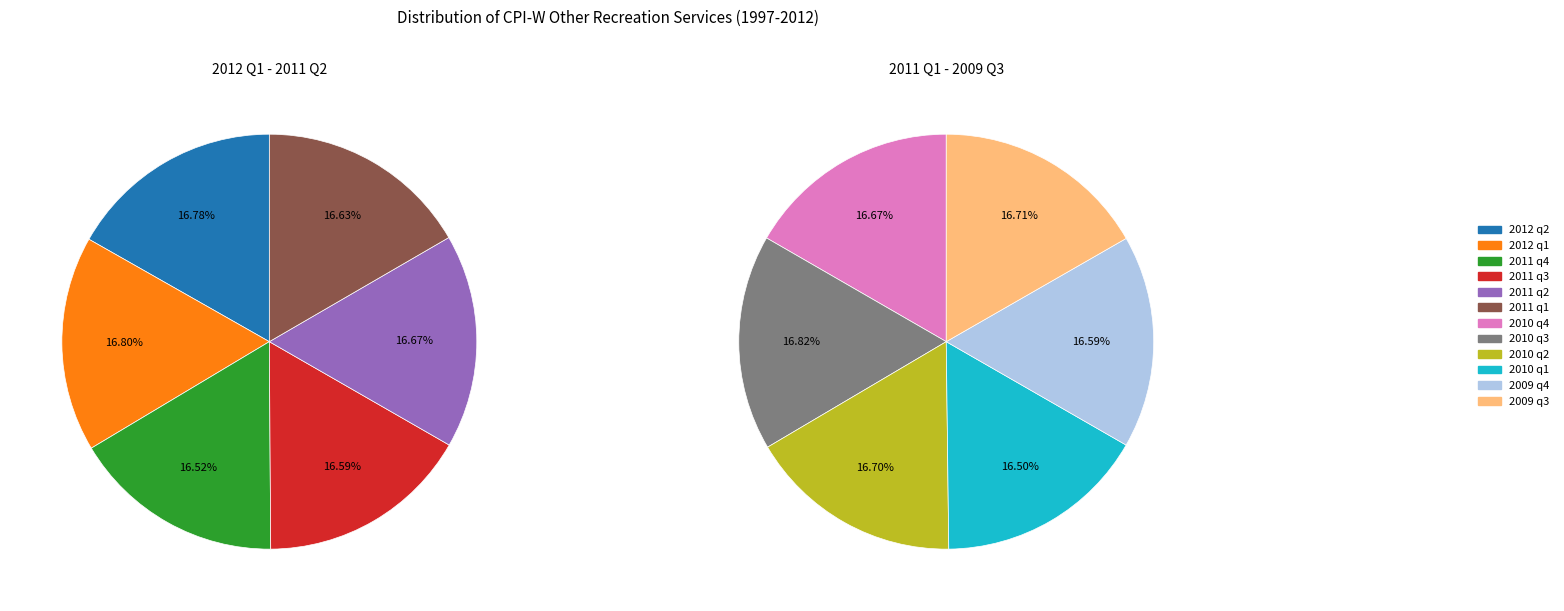

Is the sum of 2010 q2 and 2011 q3 greater than half?

No